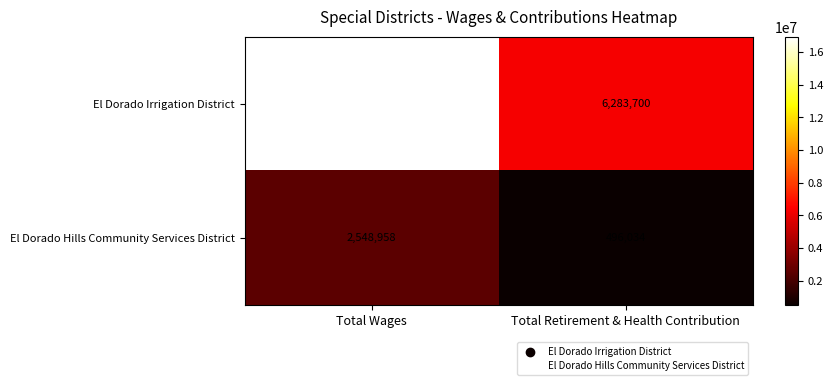

At which label is El Dorado Irrigation District closest to 11609584?

Total Retirement & Health Contribution